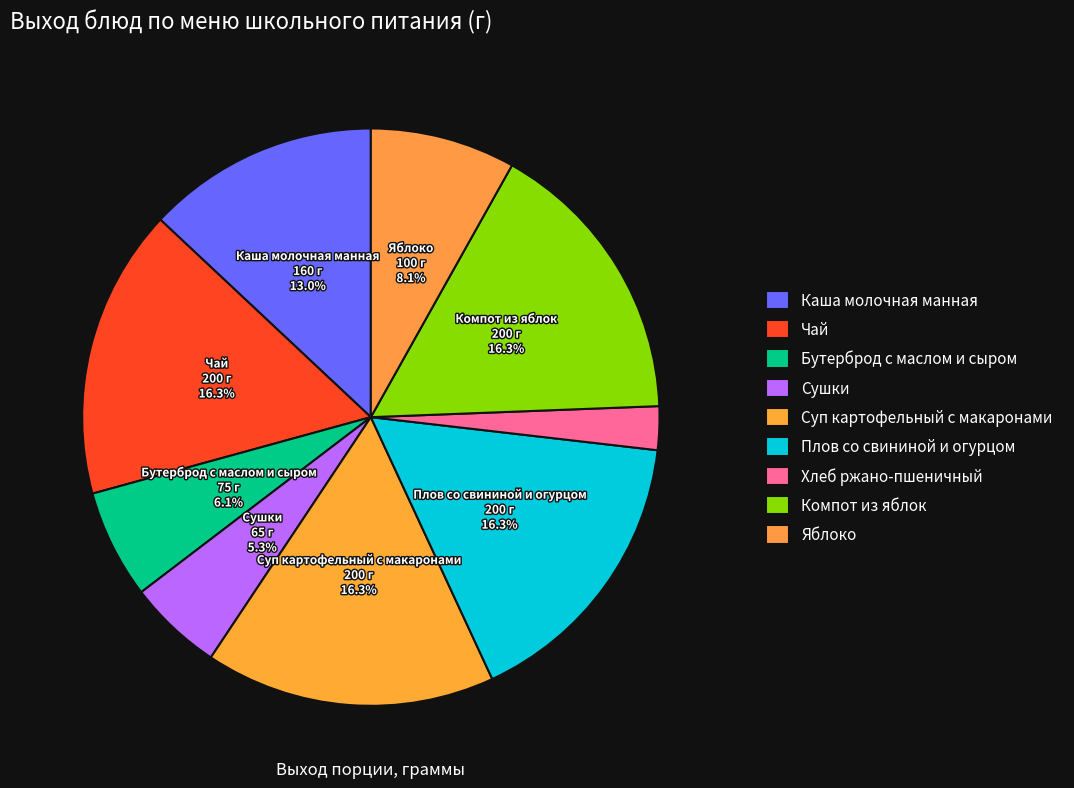

Does Плов со свининой и огурцом account for over 50% of the chart?

No